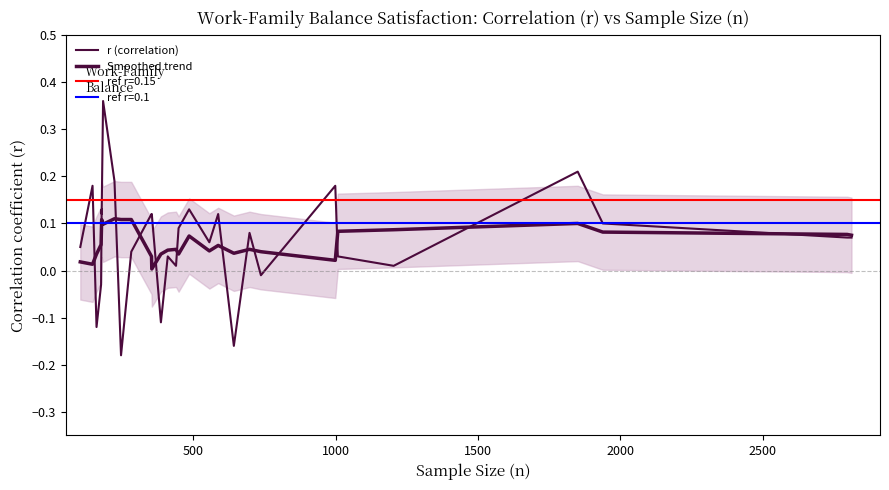

The r (correlation) series shows 0.2 at 2500. True or false?

False